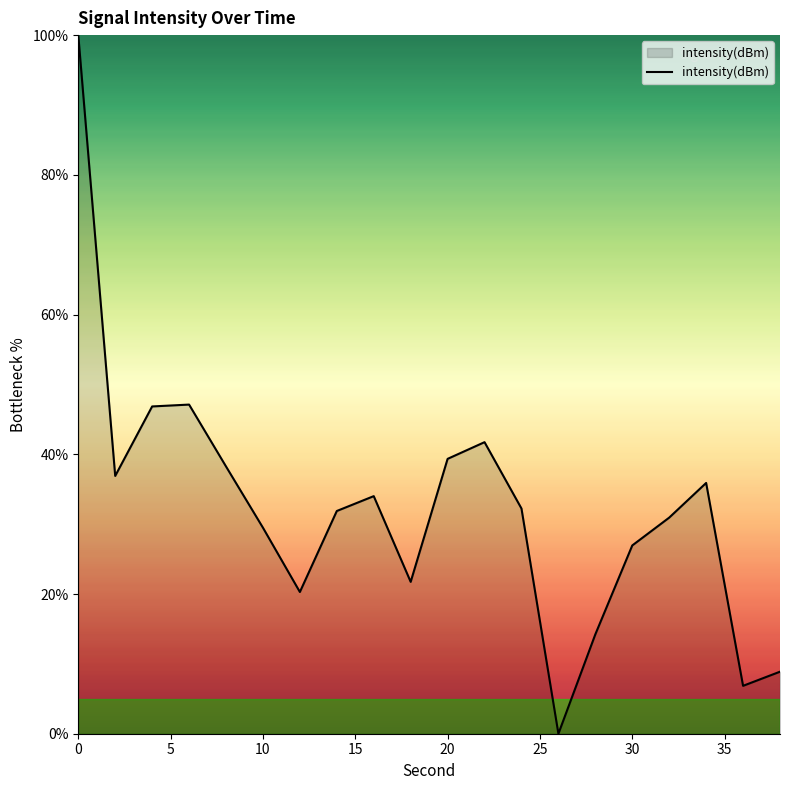

What is the greatest value displayed?

100.0